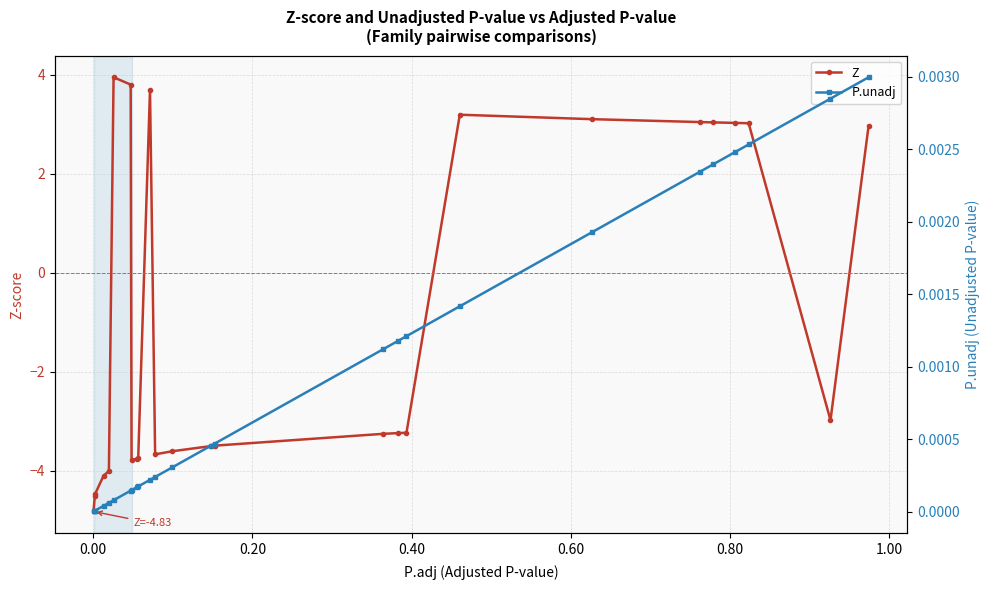

What is the minimum value shown in the chart?

-4.8